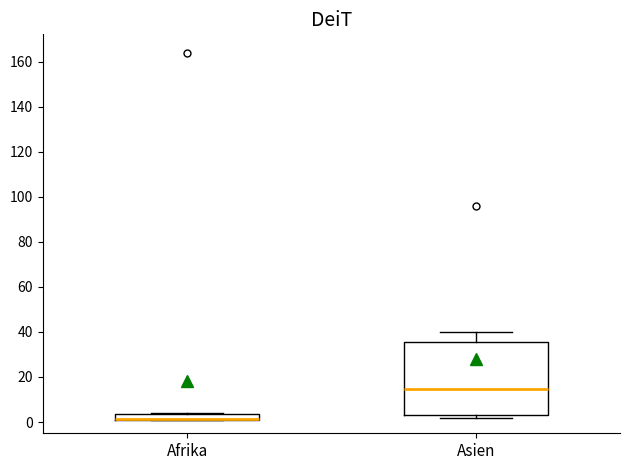

Where is the lower edge of the box for Afrika on the y-axis? The values are not printed on the chart, so give them approximately, as read against the axis.

2